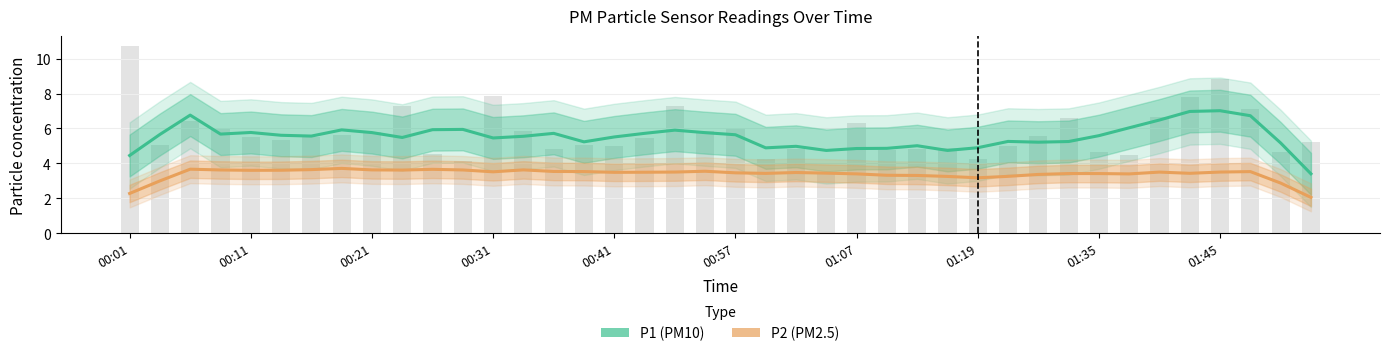

The value of P1 at 00:41 is 8.9. True or false?

False